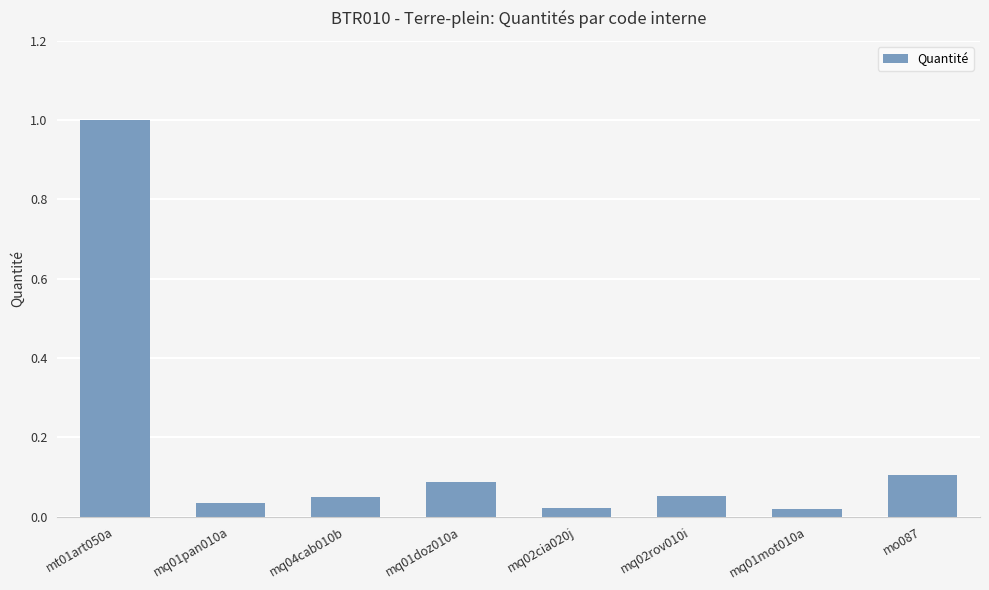

What is the sum of the values at mo087 and mt01art050a?

1.1